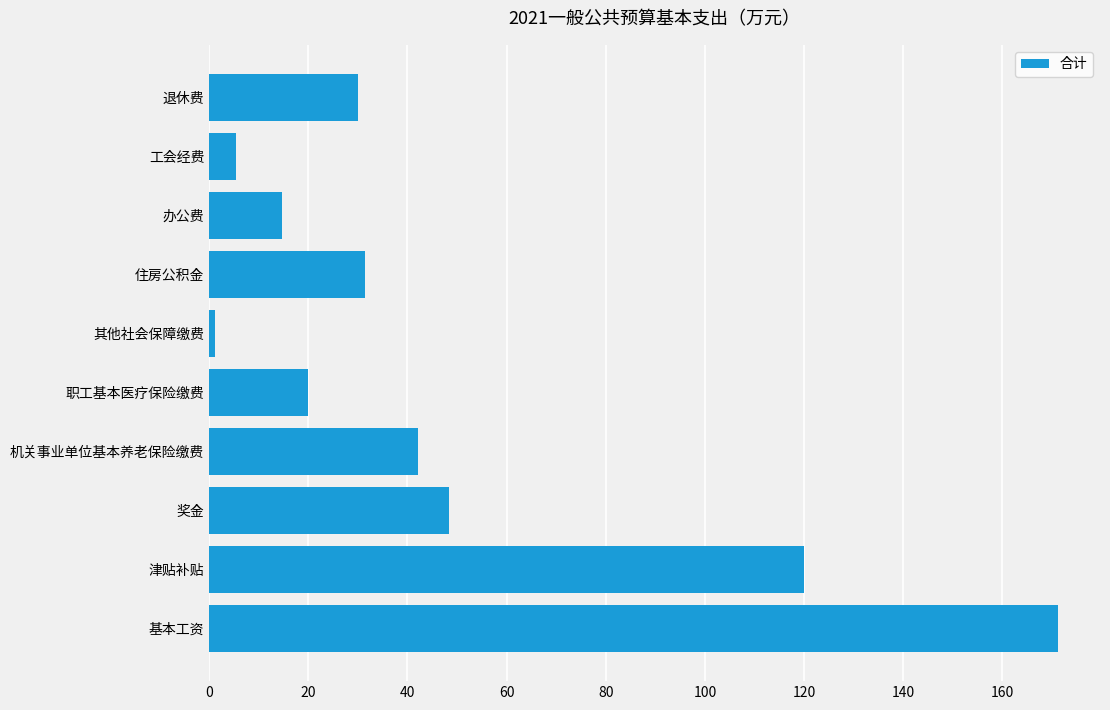

Count the number of categories in the chart.

10